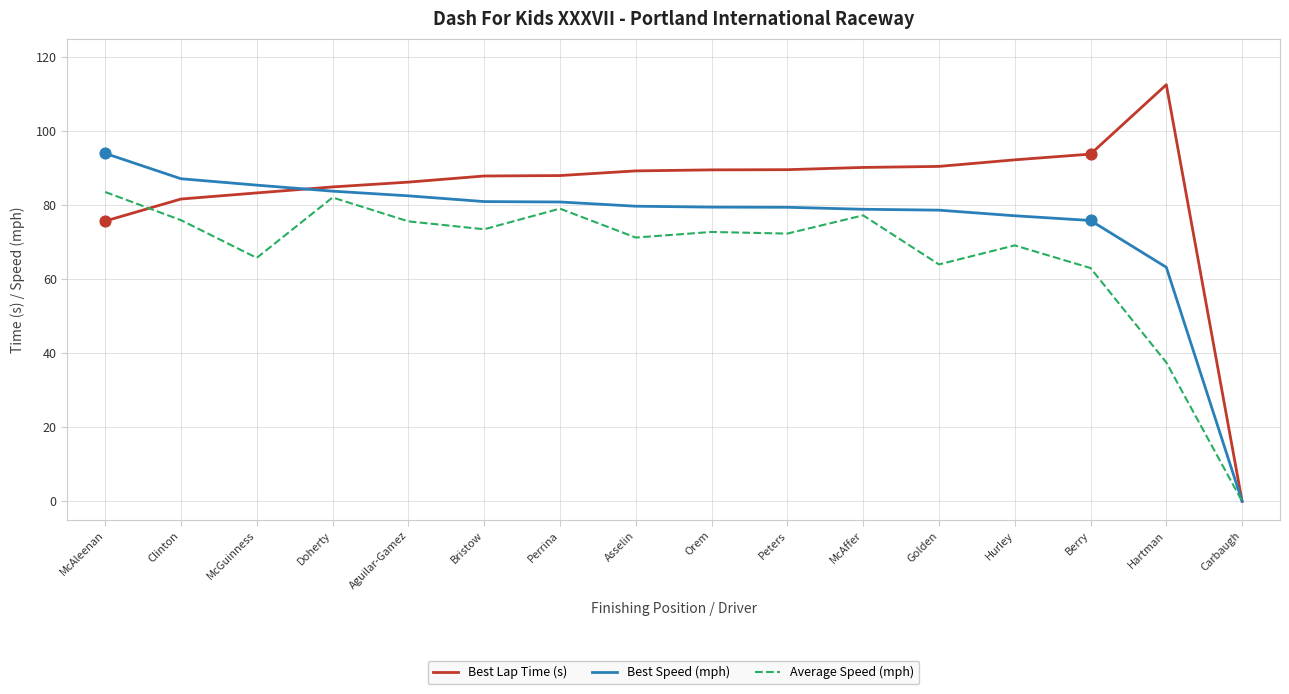

What are all the series names shown in the legend?

Best Lap Time (s), Best Speed (mph), Average Speed (mph)